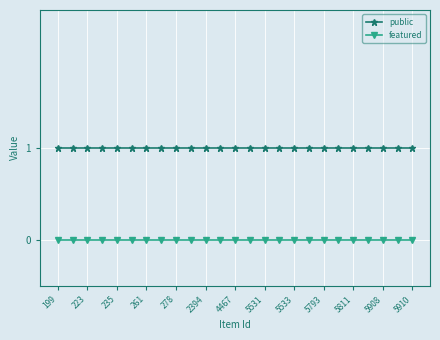

List the series in order of their peak value, highest first.

public, featured